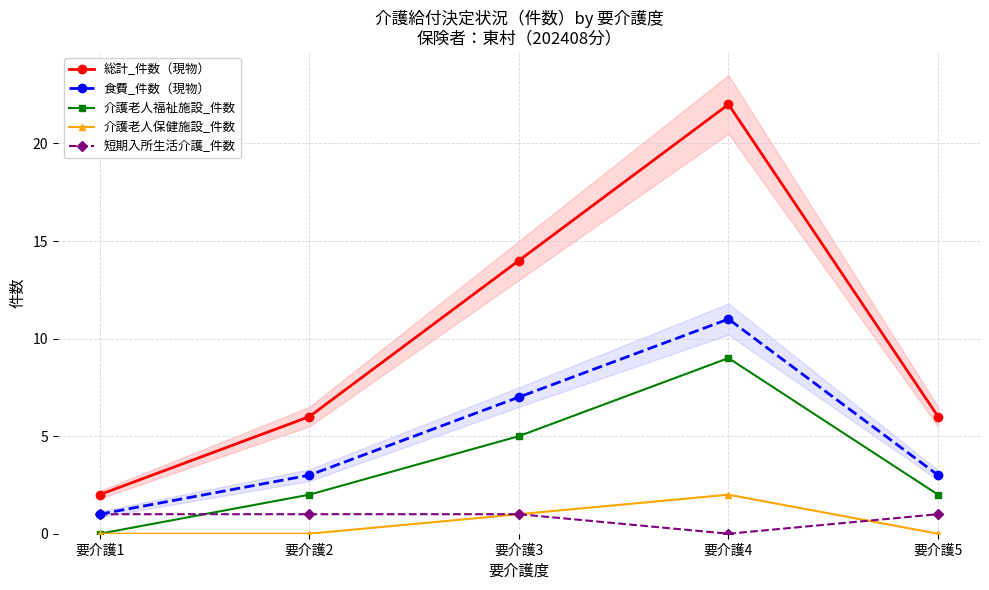

Which series changed the most between 要介護1 and 要介護4?

総計_件数（現物）